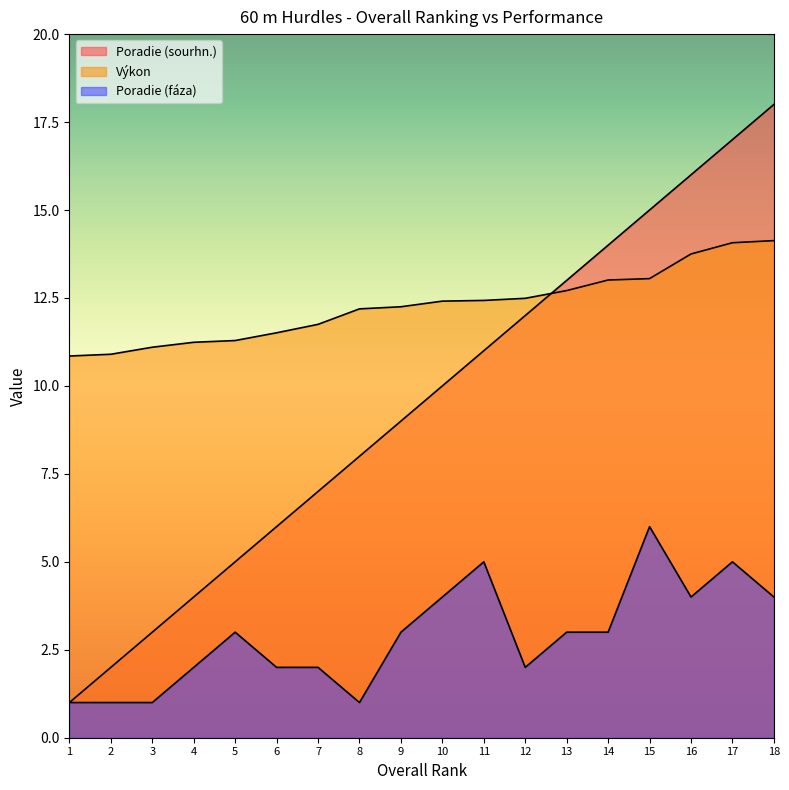

What is the total value across all series at 11?

28.4